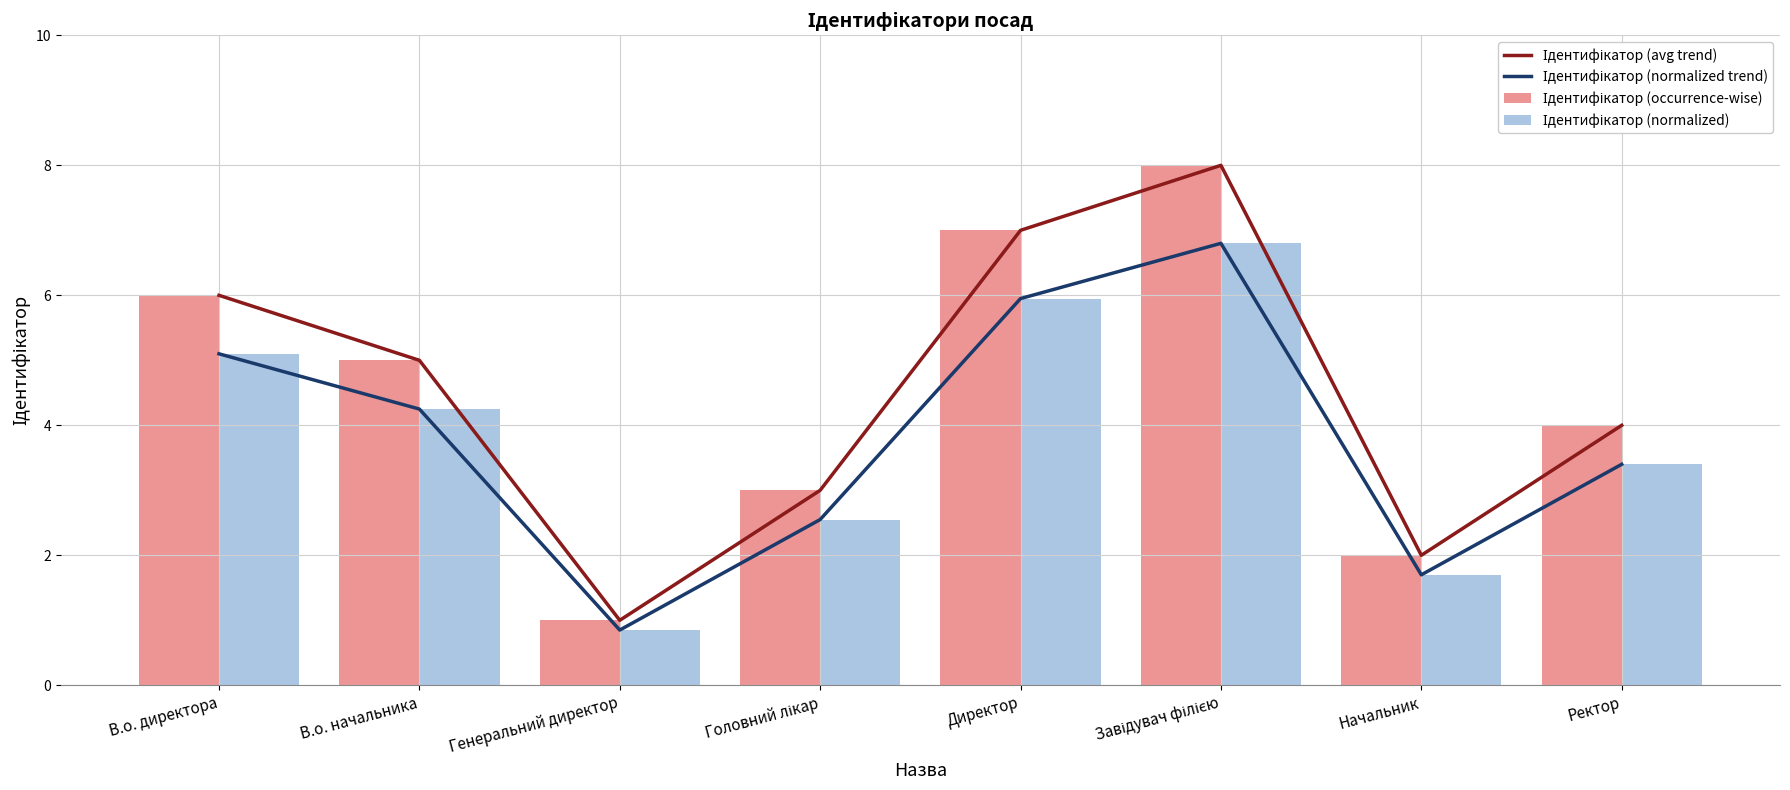

How many series are shown in this chart?

4